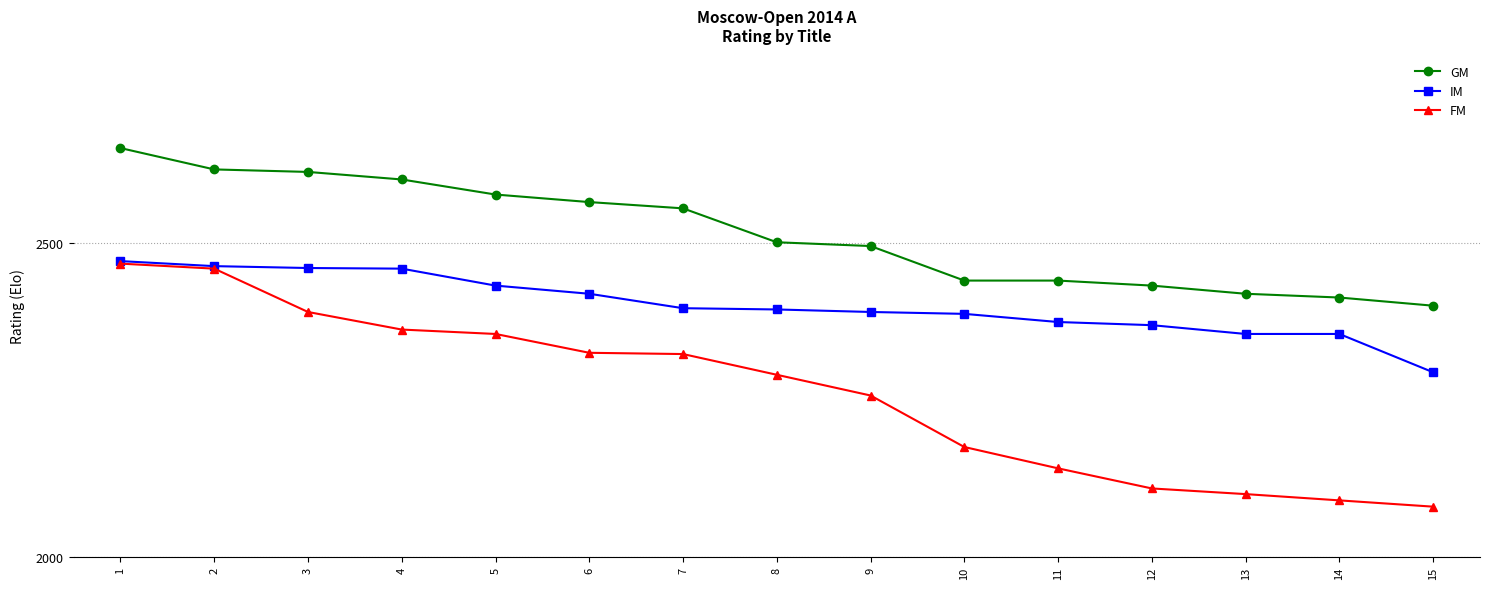

List the series in order of their overall mean, highest first.

GM, IM, FM